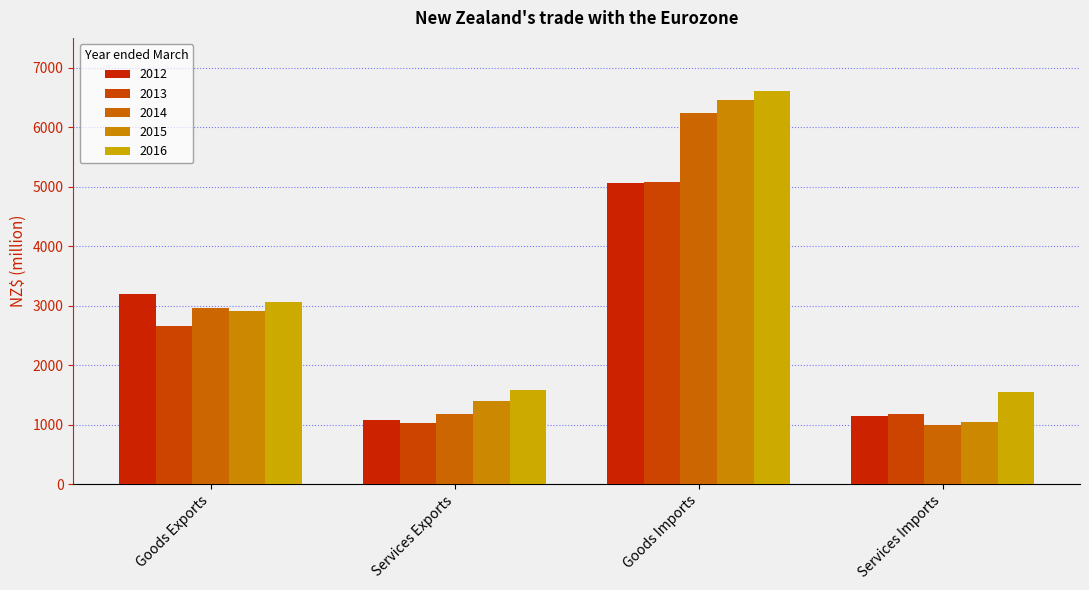

Does the chart contain stacked bars?

No